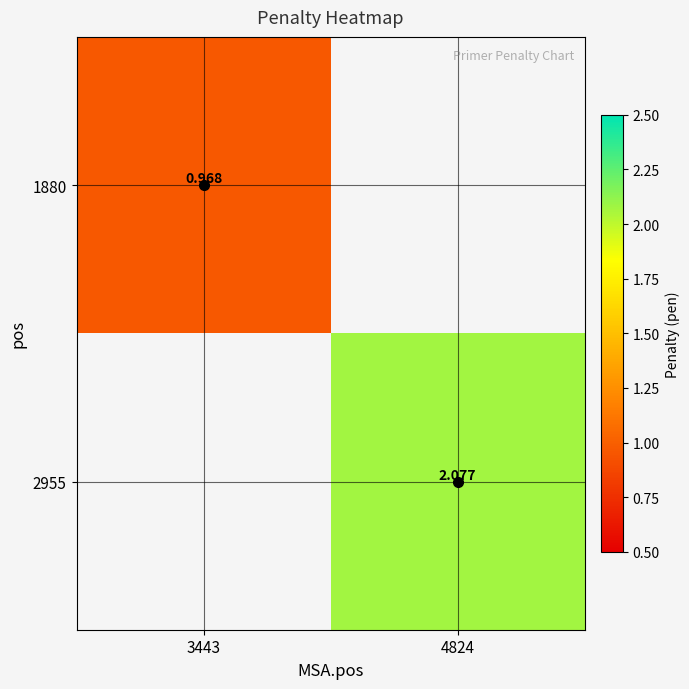

List the series in order of their peak value, highest first.

2955, 1880